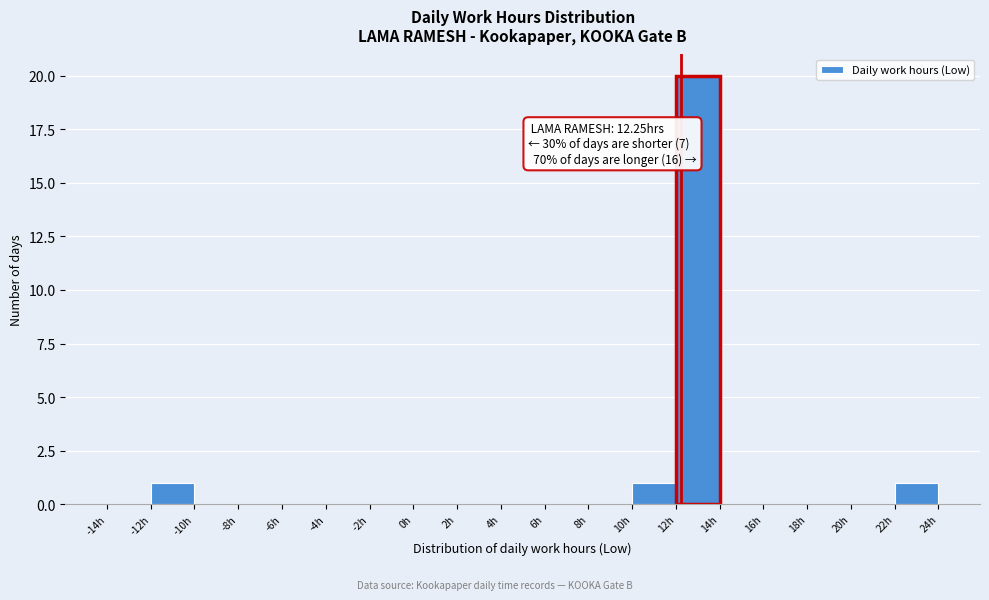

Which range on the x-axis has the tallest bar?

12 to 14